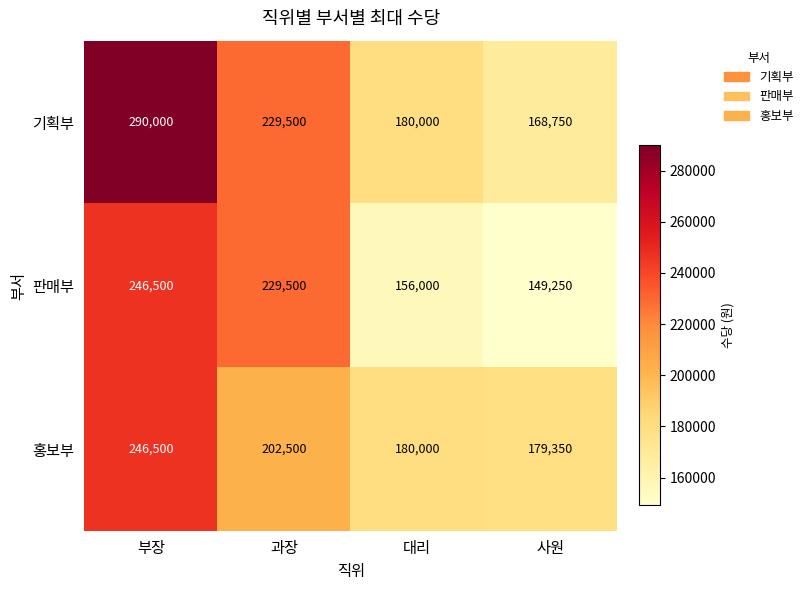

At which label does 기획부 first exceed 229500?

부장